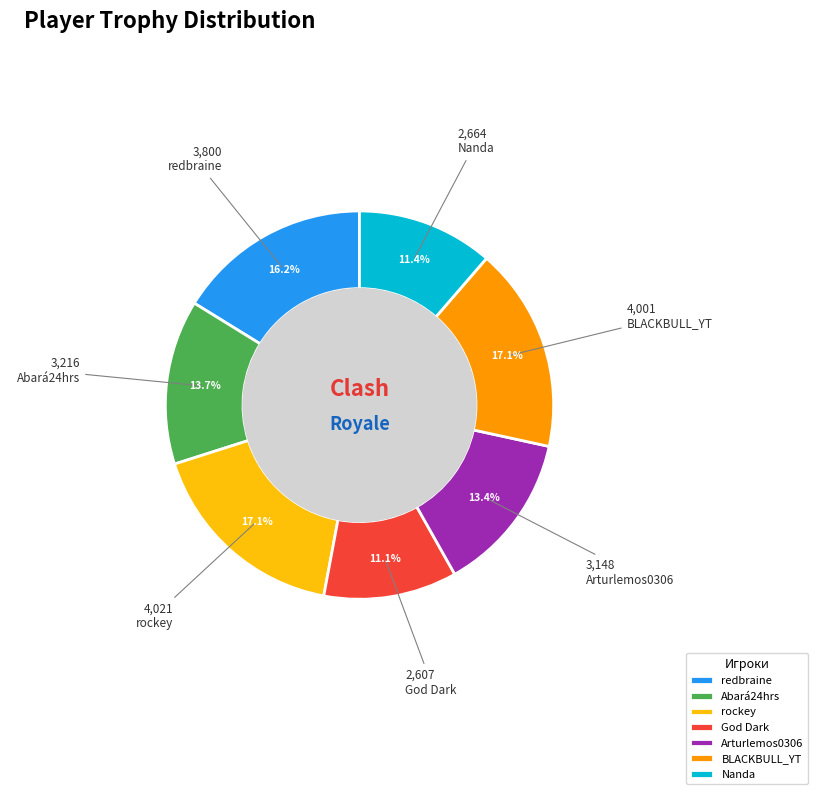

What percentage do Arturlemos0306 and God Dark together represent?

24.5%